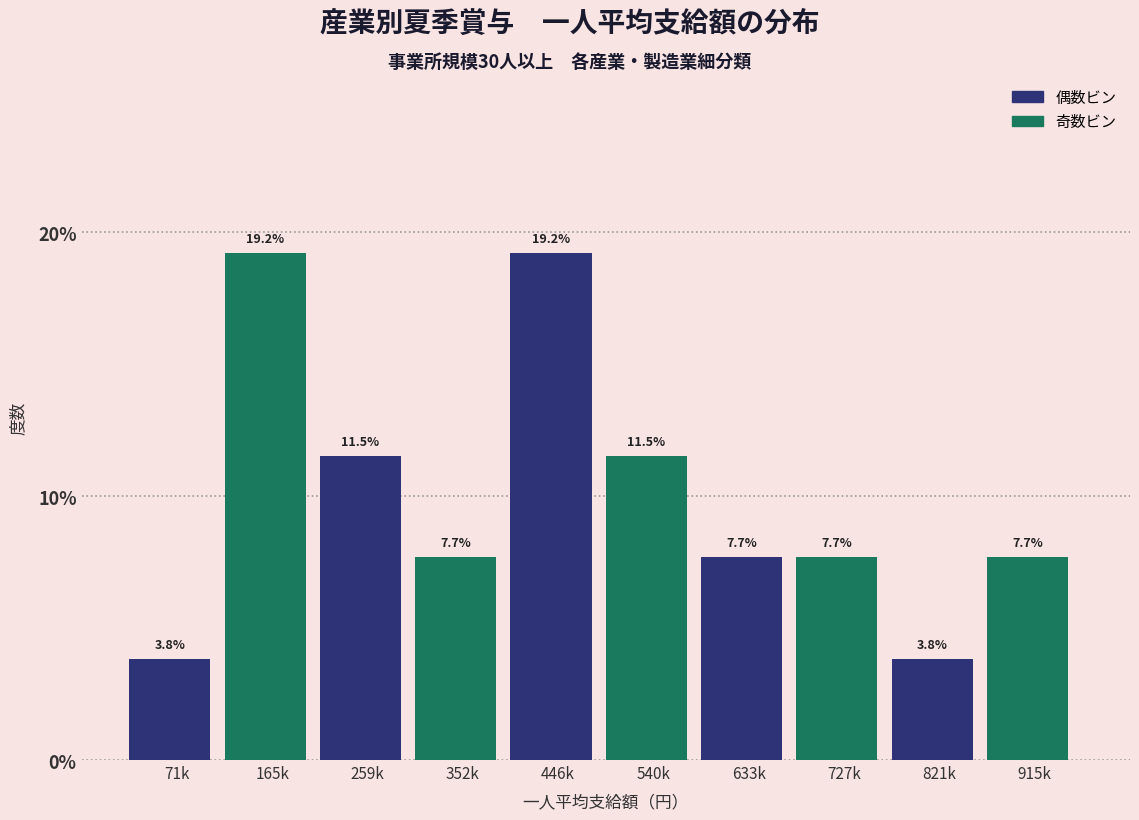

Reading left to right, transcribe all the data shown in this chart.

71k=3.8	165k=19.2	259k=11.5	352k=7.7	446k=19.2	540k=11.5	633k=7.7	727k=7.7	821k=3.8	915k=7.7